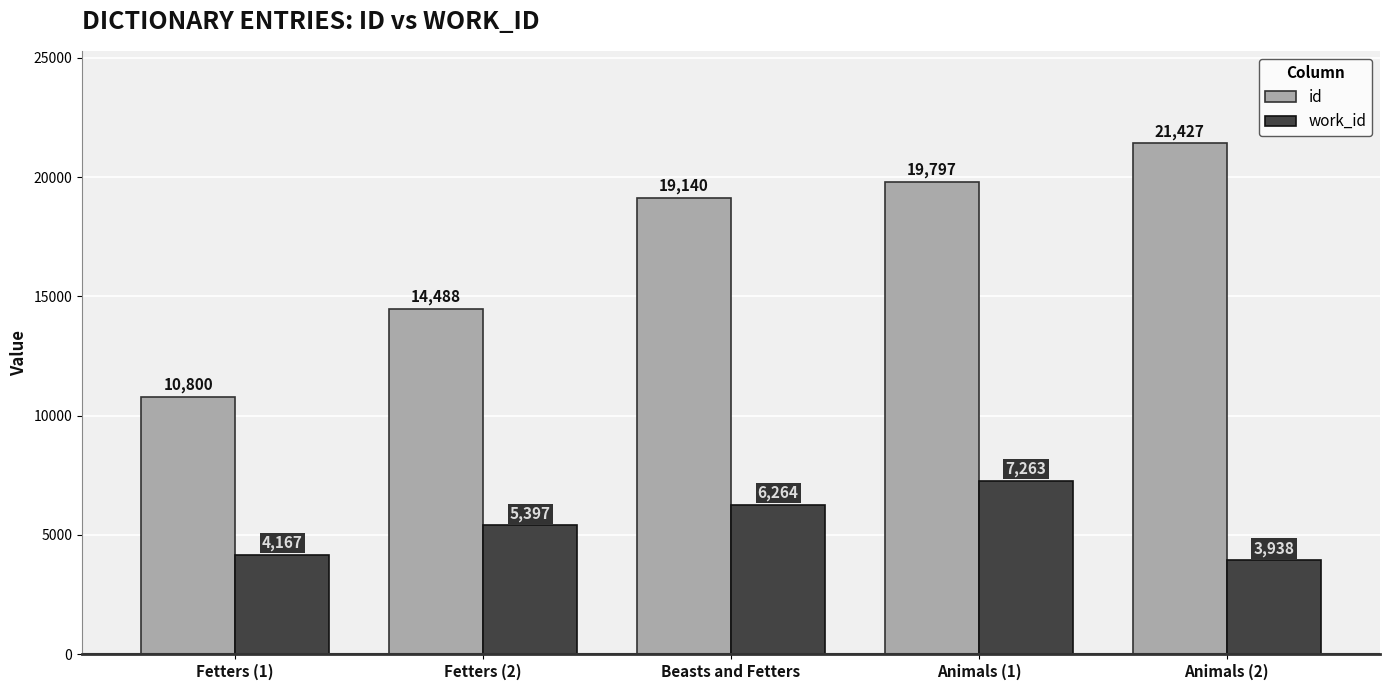

What is the sum of the work_id values at Beasts and Fetters and Fetters (1)?

10431